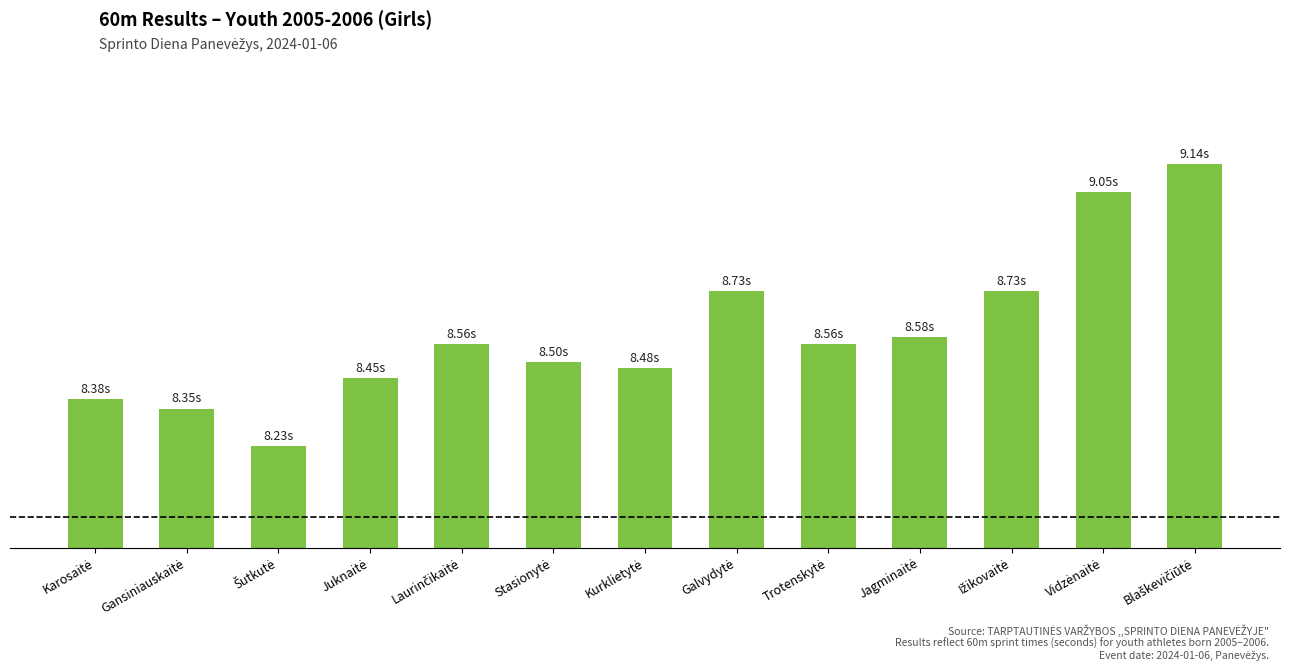

Rank the categories by value from lowest to highest.

Šutkutė, Gansiniauskaitė, Karosaitė, Juknaitė, Kurklietytė, Stasionytė, Laurinčikaitė, Trotenskytė, Jagminaitė, Galvydytė, Ižikovaitė, Vidzėnaitė, Blaškevičiūtė